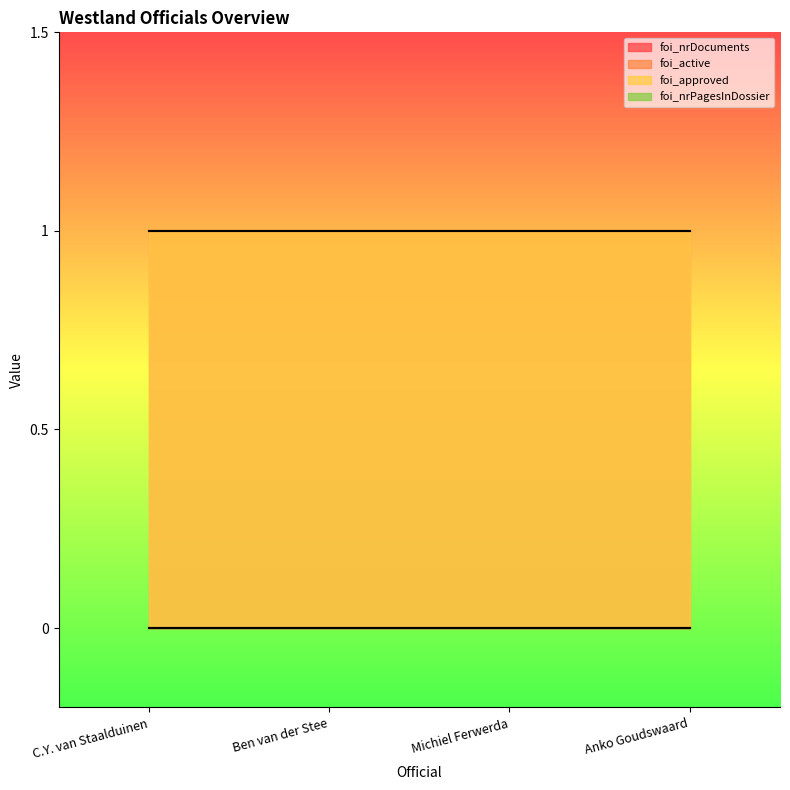

True or false: foi_active and foi_approved intersect in this chart.

False